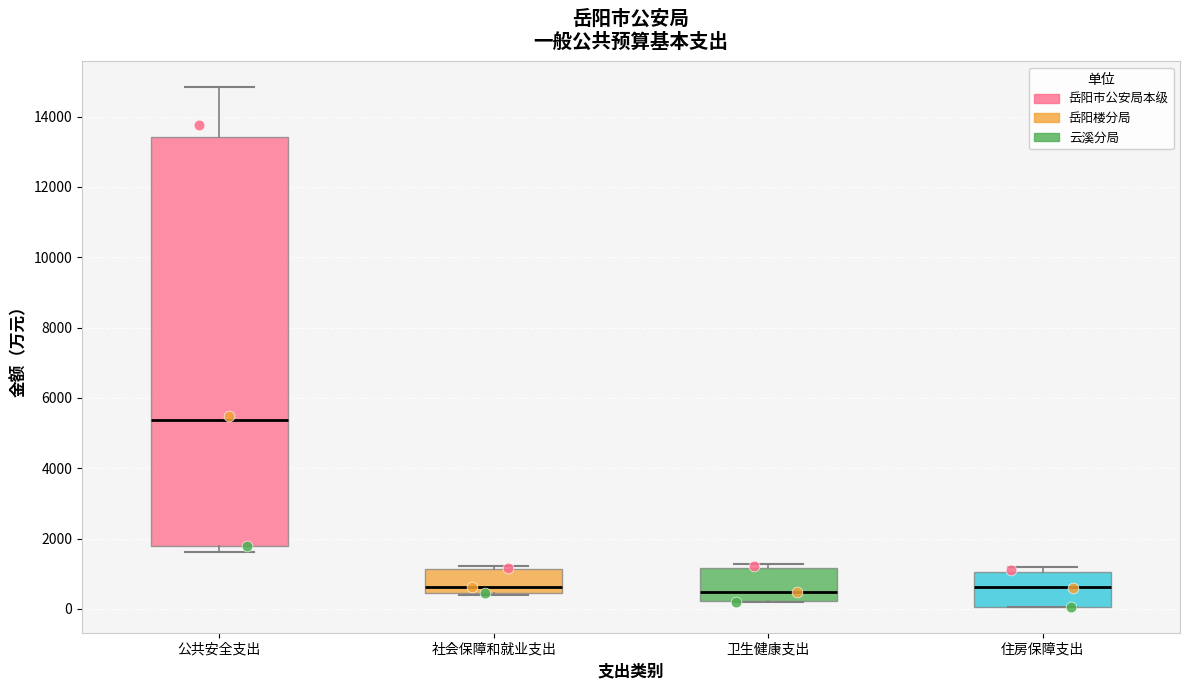

Reading left to right, transcribe this box plot: for each box, give where its median line is, the range the box spans, and where its two whiskers end, as read against the y-axis. The values are not printed on the chart, so give them approximately, as read against the axis.

公共安全支出: median 5400, box 1800 to 13400, whiskers 1600 to 14800
社会保障和就业支出: median 600, box 400 to 1200, whiskers 400 to 1200 (just above the box's upper edge)
卫生健康支出: median 400, box 200 to 1200, whiskers 200 to 1200 (just above the box's upper edge)
住房保障支出: median 600, box 0 to 1000, whiskers 0 to 1200